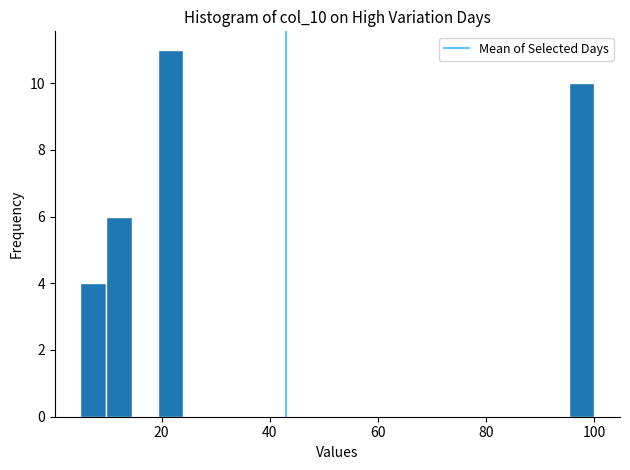

Around what value on the x-axis is the tallest bar? Give the approximate position of its centre, as read against the axis.

22